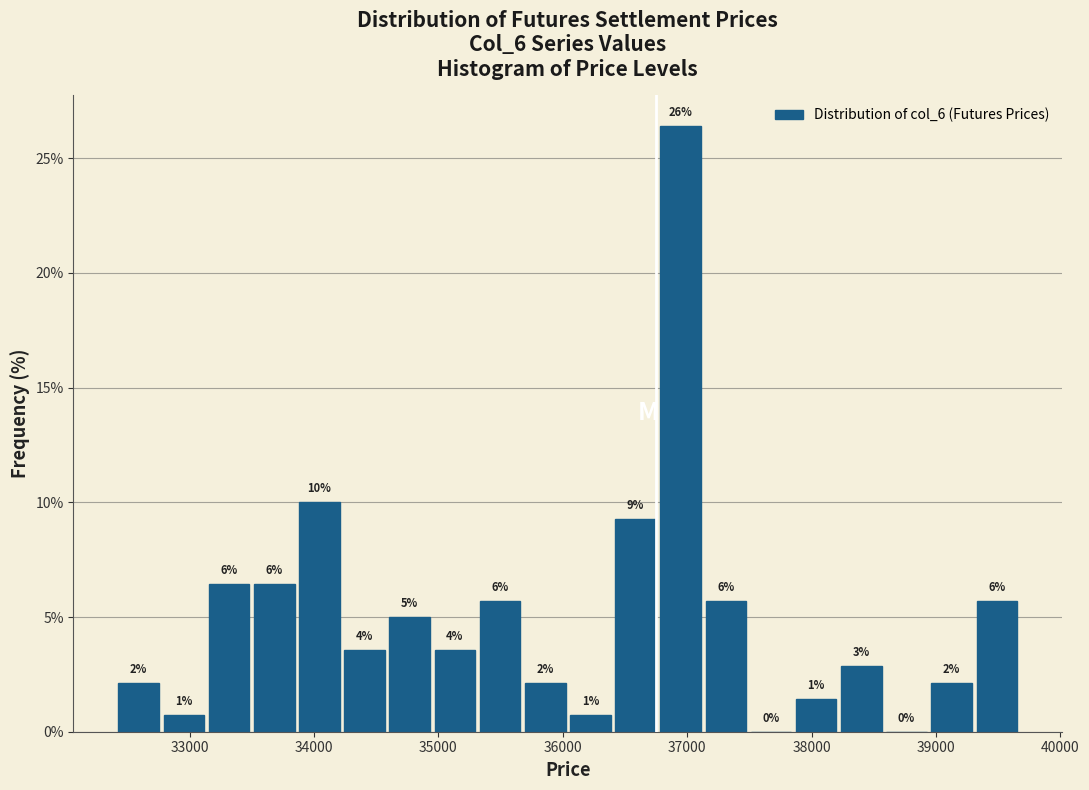

Read against the x-axis, roughly where is the centre of the tallest bar?

36900